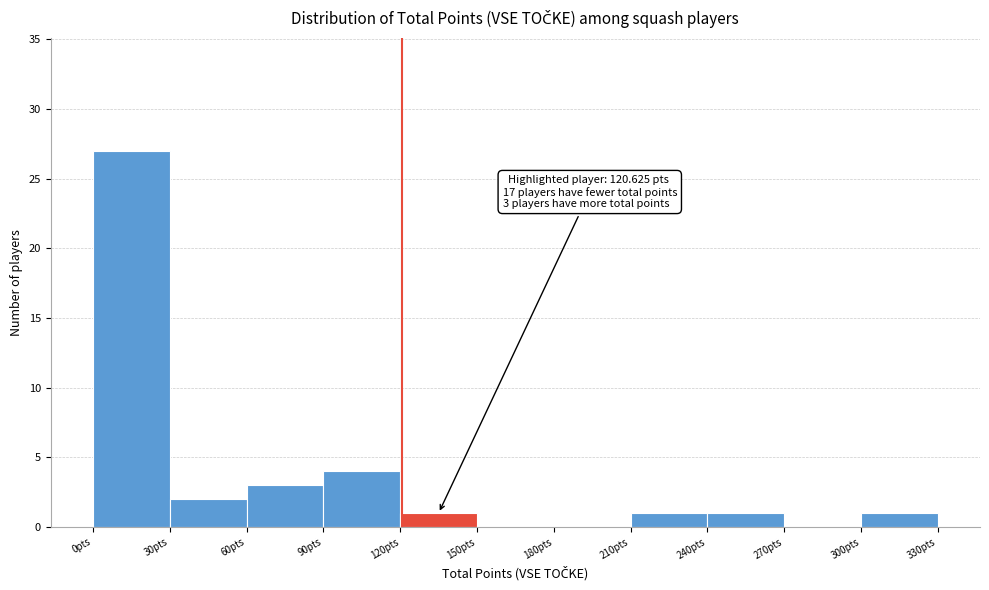

Over which range of the x-axis is the bar tallest?

0 to 30